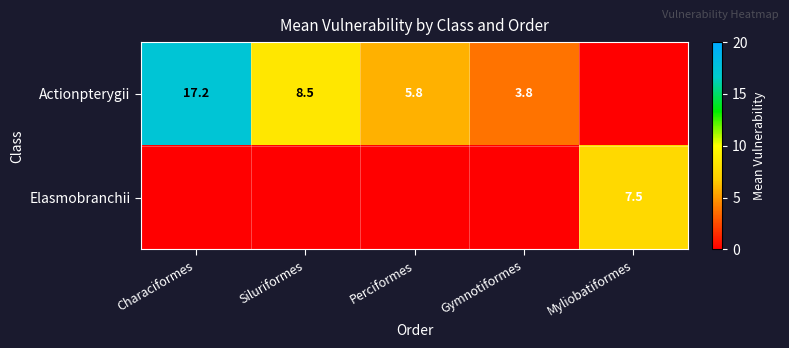

What is the sum of the Actionpterygii values at Siluriformes and Gymnotiformes?

12.3